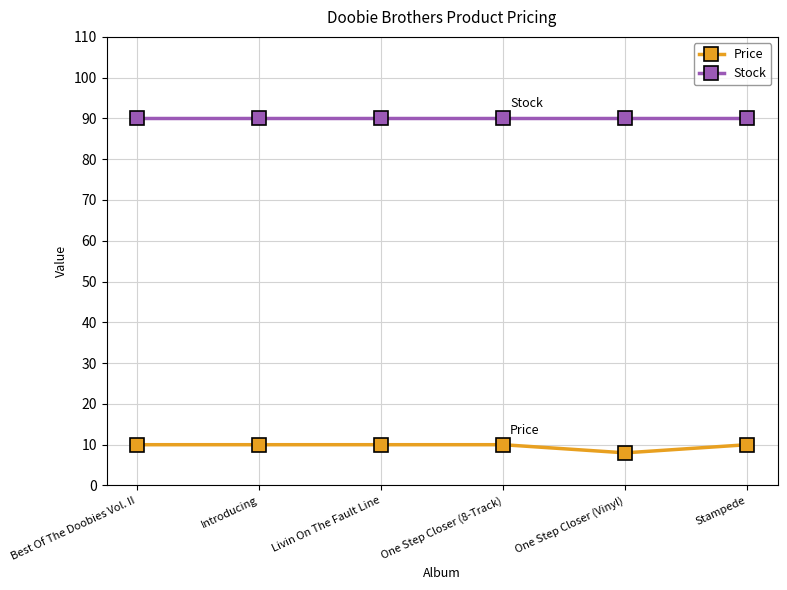

What is the maximum value for Price?

10.0